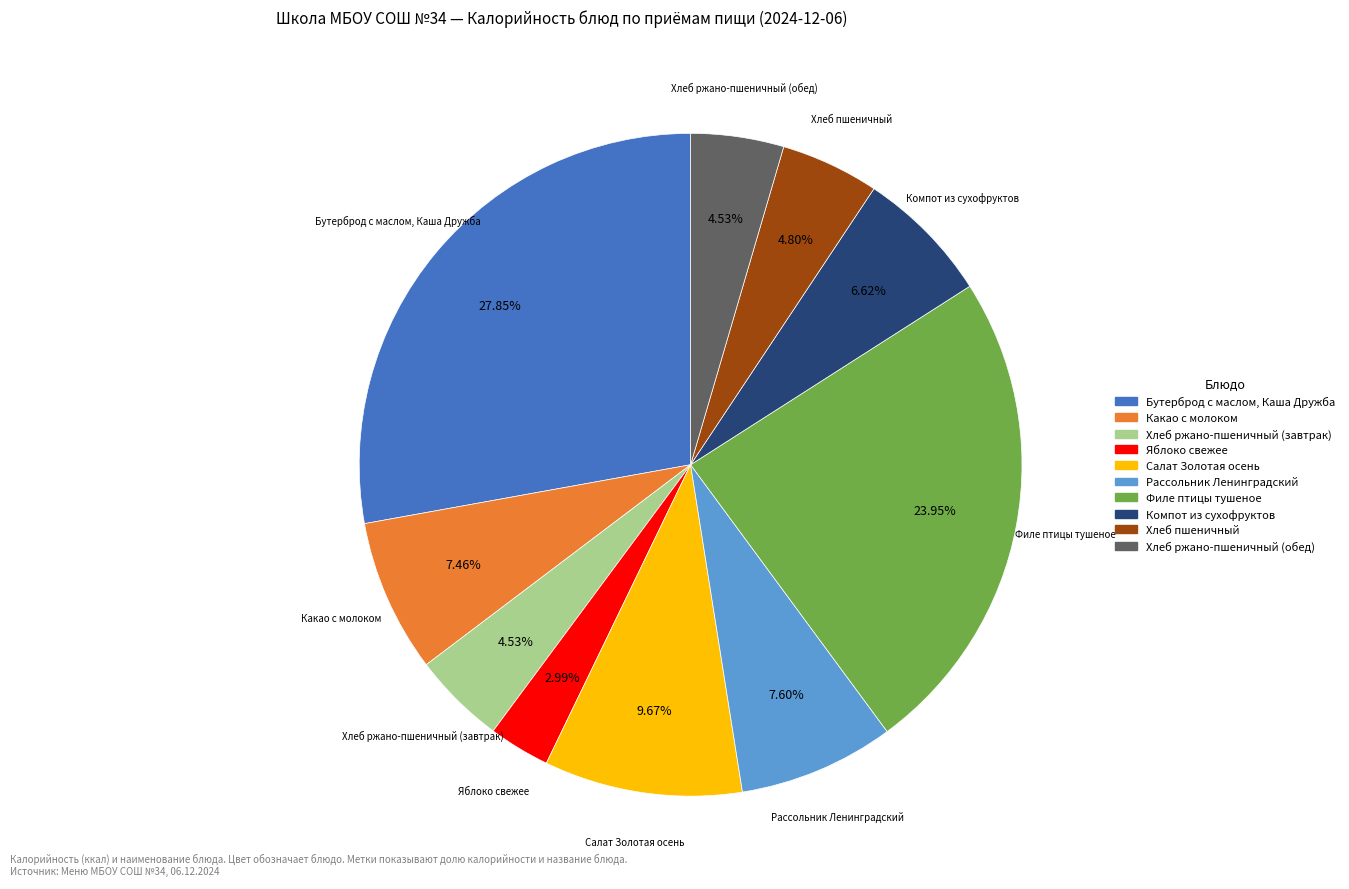

Is there a majority slice in this chart?

No